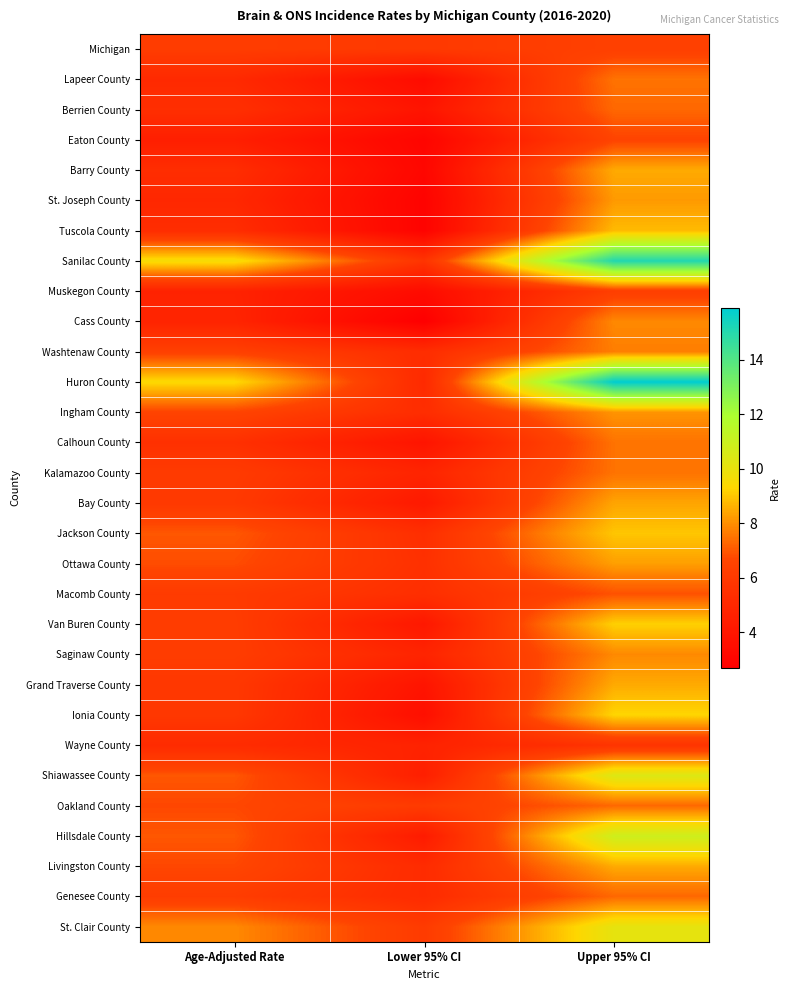

Rank the series by their maximum value, from highest to lowest.

Huron County, Sanilac County, Hillsdale County, Shiawassee County, St. Clair County, Ionia County, Van Buren County, Jackson County, Tuscola County, Barry County, Grand Traverse County, Livingston County, Bay County, Ottawa County, St. Joseph County, Ingham County, Cass County, Saginaw County, Washtenaw County, Lapeer County, Calhoun County, Kalamazoo County, Berrien County, Oakland County, Genesee County, Macomb County, Eaton County, Michigan, Muskegon County, Wayne County